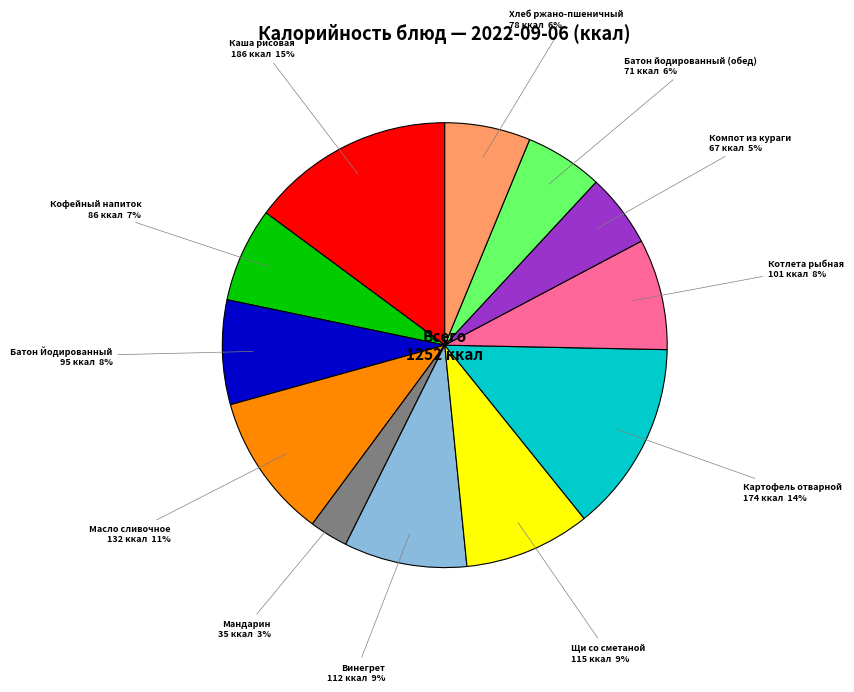

To the nearest percent, what is the difference between the largest and smallest slice percentages?

12%